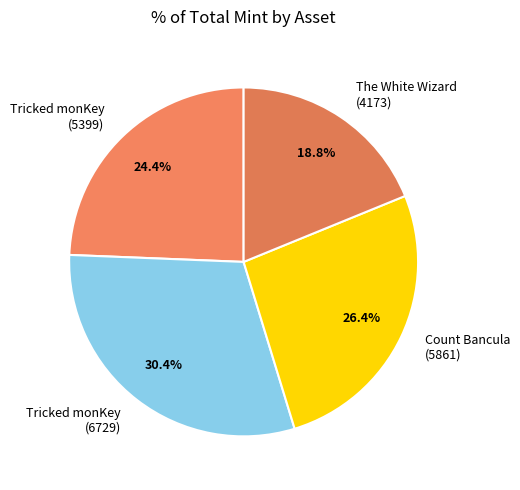

What percentage is NOT represented by The White Wizard (4173)?

81.2%